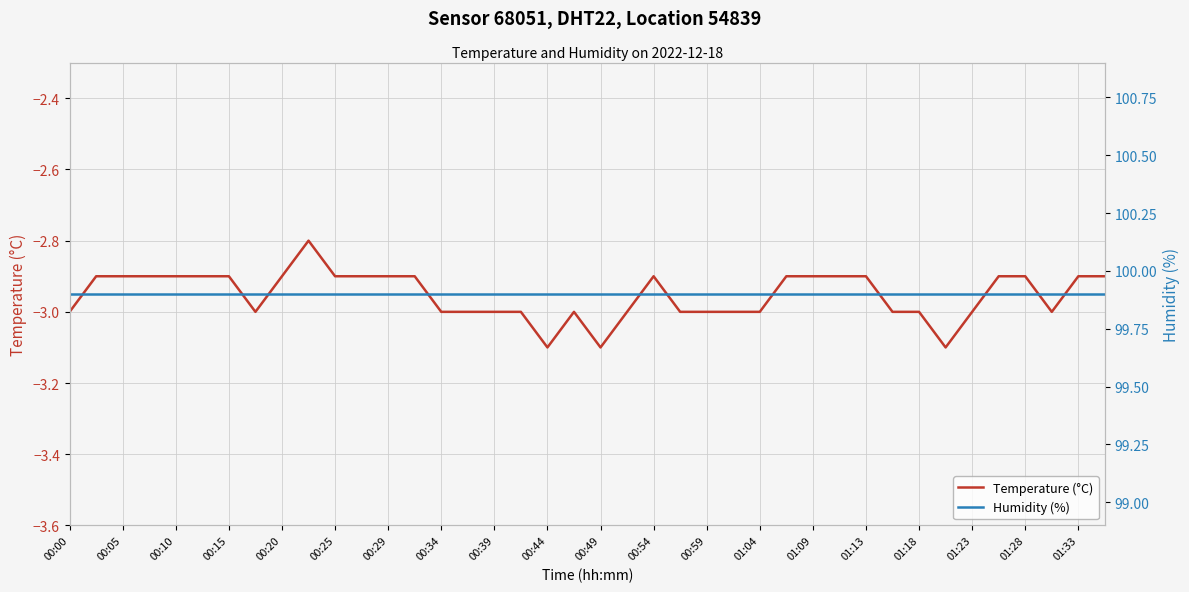

True or false: Temperature (°C) and Humidity (%) intersect in this chart.

False